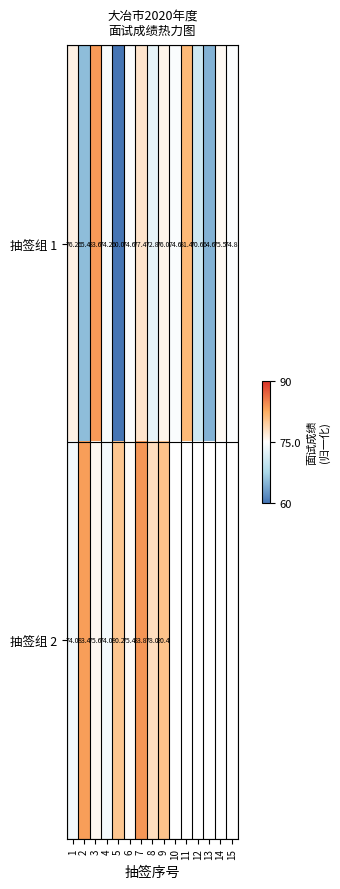

Is the value of 抽签组 1 at 11 greater than the value of 抽签组 2 at 3?

Yes